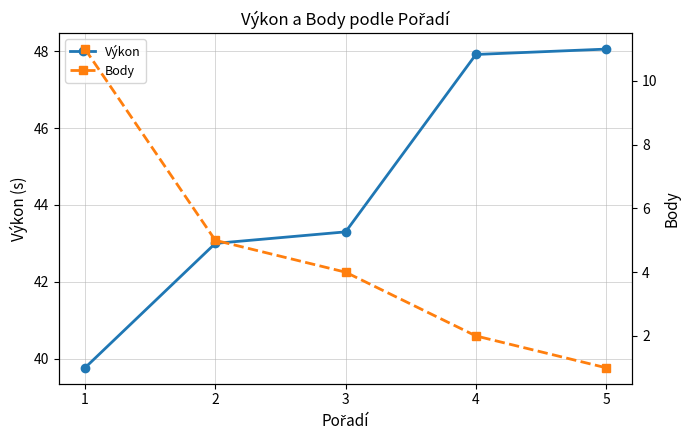

Is it true that Výkon equals 51.8 at 1?

False